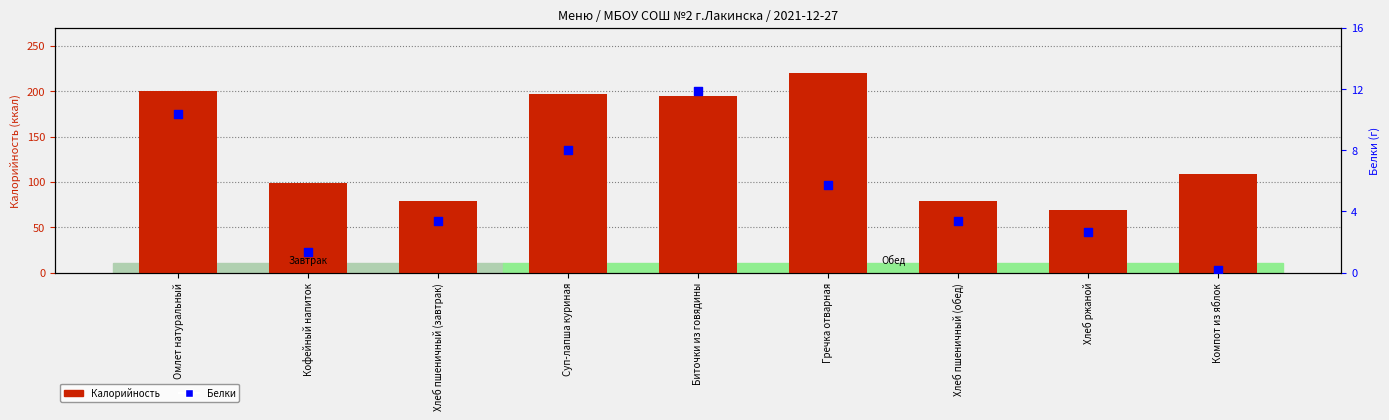

What is the total value across all series at Компот из яблок?

108.3